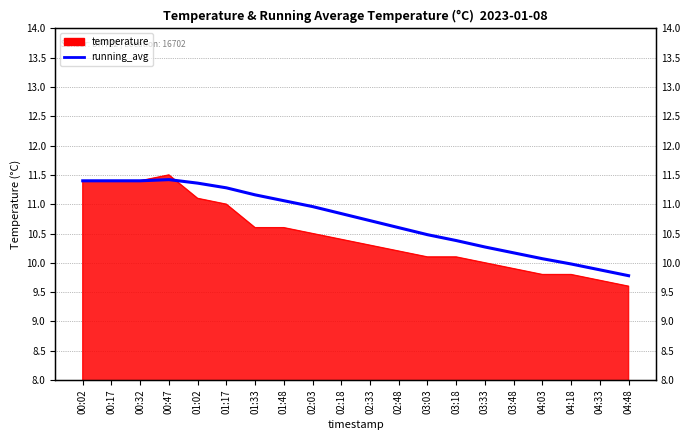

What is the average value?

10.7